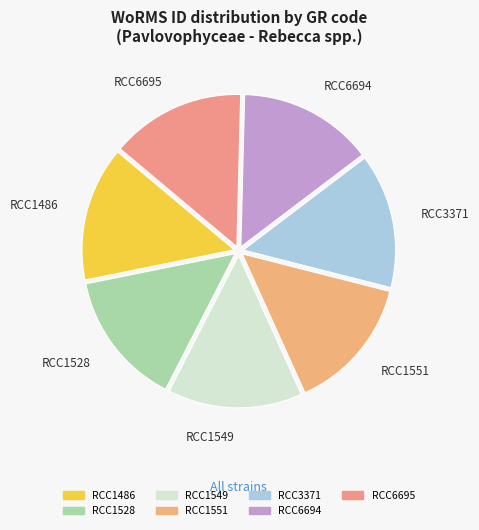

How many slices are in this pie chart?

7